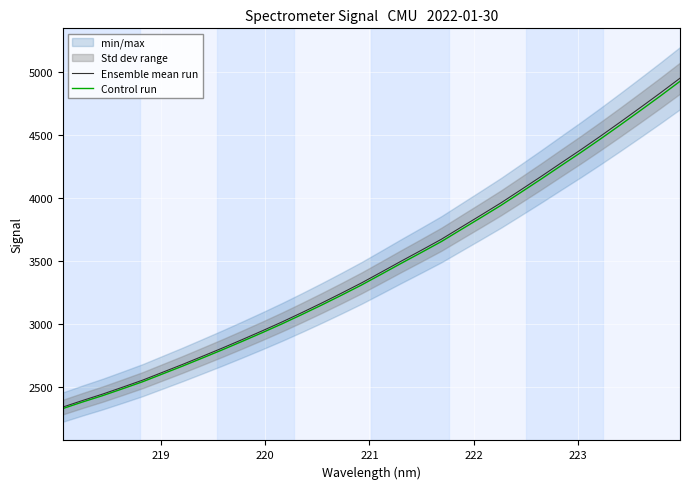

What is the highest value of the Ensemble mean run series?

4954.2